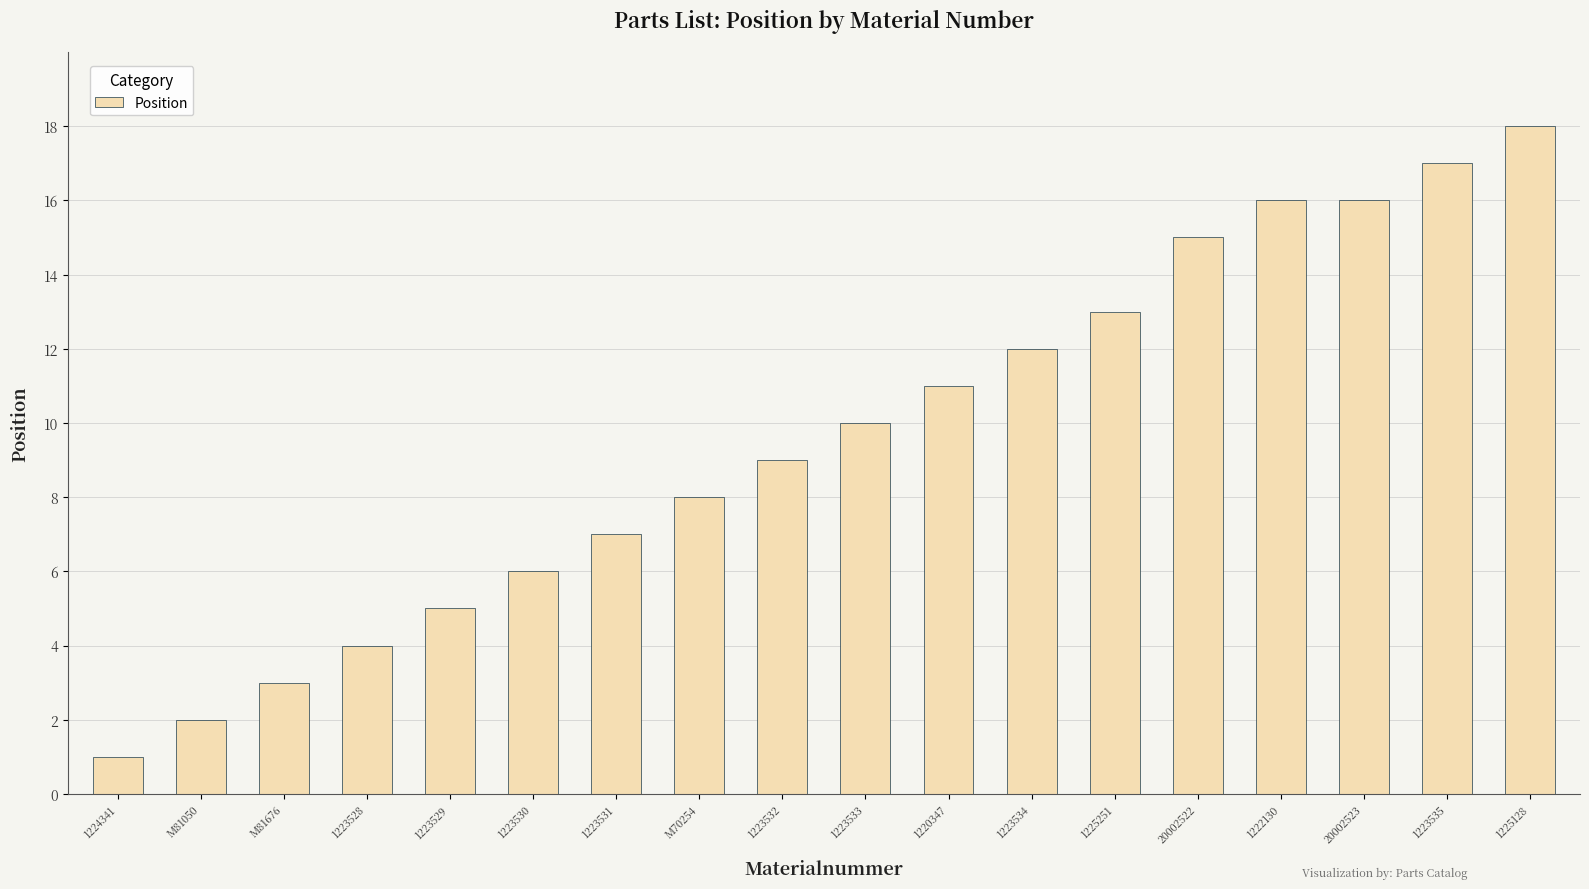

Are the bars grouped side by side (vs. stacked)?

No